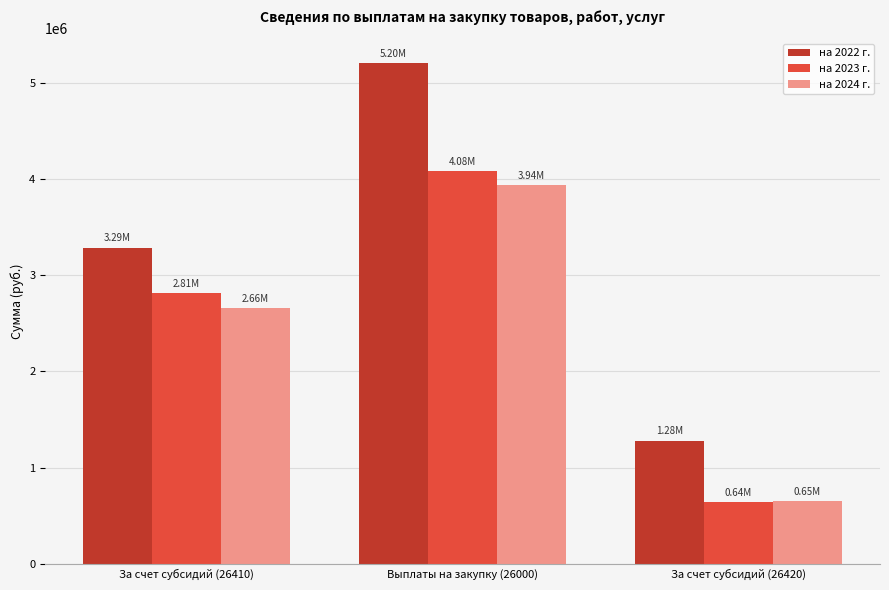

List the series in order of their peak value, highest first.

на 2022 г., на 2023 г., на 2024 г.